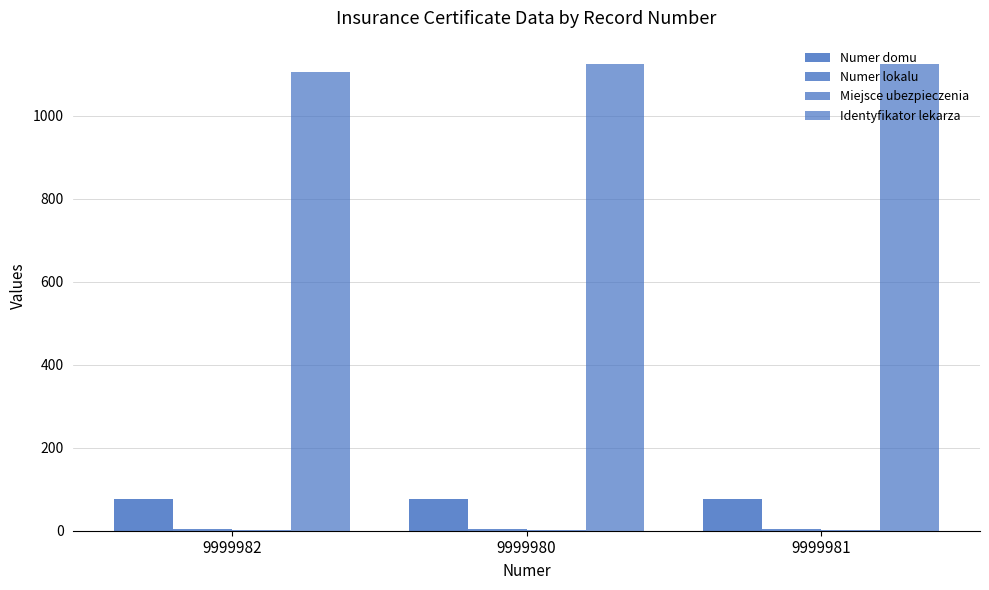

What is the difference between the Identyfikator lekarza values at 9999982 and 9999981?

20